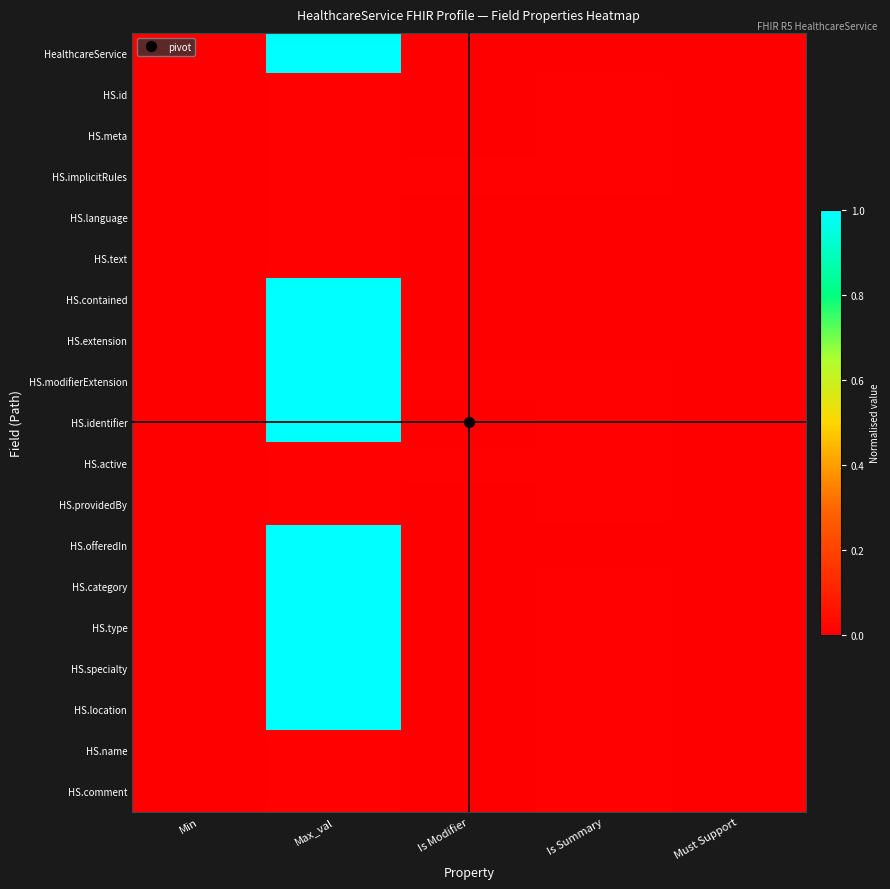

Reading left to right, what are all the values shown in this chart?

HealthcareService: Min=0.0	Max_val=1.0	Is Modifier=0.0	Is Summary=0.0	Must Support=0.0
HS.id: Min=0.0	Max_val=0.0	Is Modifier=0.0	Is Summary=0.0	Must Support=0.0
HS.meta: Min=0.0	Max_val=0.0	Is Modifier=0.0	Is Summary=0.0	Must Support=0.0
HS.implicitRules: Min=0.0	Max_val=0.0	Is Modifier=0.0	Is Summary=0.0	Must Support=0.0
HS.language: Min=0.0	Max_val=0.0	Is Modifier=0.0	Is Summary=0.0	Must Support=0.0
HS.text: Min=0.0	Max_val=0.0	Is Modifier=0.0	Is Summary=0.0	Must Support=0.0
HS.contained: Min=0.0	Max_val=1.0	Is Modifier=0.0	Is Summary=0.0	Must Support=0.0
HS.extension: Min=0.0	Max_val=1.0	Is Modifier=0.0	Is Summary=0.0	Must Support=0.0
HS.modifierExtension: Min=0.0	Max_val=1.0	Is Modifier=0.0	Is Summary=0.0	Must Support=0.0
HS.identifier: Min=0.0	Max_val=1.0	Is Modifier=0.0	Is Summary=0.0	Must Support=0.0
HS.active: Min=0.0	Max_val=0.0	Is Modifier=0.0	Is Summary=0.0	Must Support=0.0
HS.providedBy: Min=0.0	Max_val=0.0	Is Modifier=0.0	Is Summary=0.0	Must Support=0.0
HS.offeredIn: Min=0.0	Max_val=1.0	Is Modifier=0.0	Is Summary=0.0	Must Support=0.0
HS.category: Min=0.0	Max_val=1.0	Is Modifier=0.0	Is Summary=0.0	Must Support=0.0
HS.type: Min=0.0	Max_val=1.0	Is Modifier=0.0	Is Summary=0.0	Must Support=0.0
HS.specialty: Min=0.0	Max_val=1.0	Is Modifier=0.0	Is Summary=0.0	Must Support=0.0
HS.location: Min=0.0	Max_val=1.0	Is Modifier=0.0	Is Summary=0.0	Must Support=0.0
HS.name: Min=0.0	Max_val=0.0	Is Modifier=0.0	Is Summary=0.0	Must Support=0.0
HS.comment: Min=0.0	Max_val=0.0	Is Modifier=0.0	Is Summary=0.0	Must Support=0.0